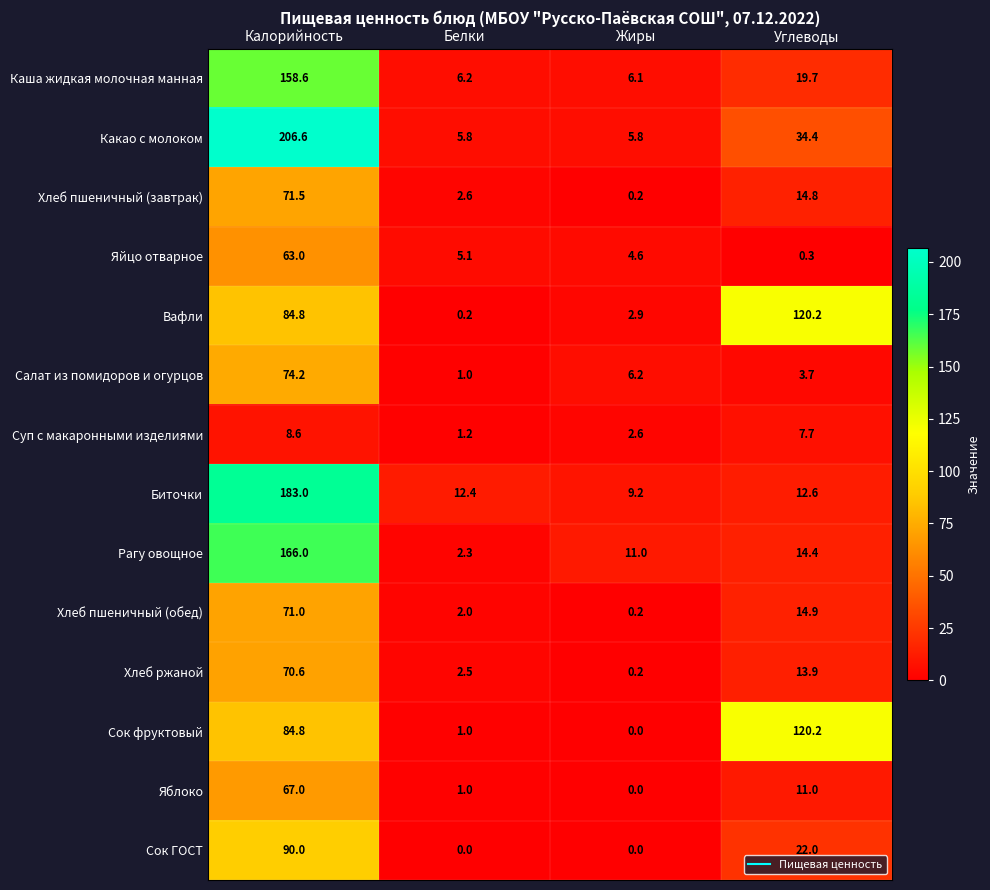

What is the difference between the highest and lowest values at Углеводы?

119.9